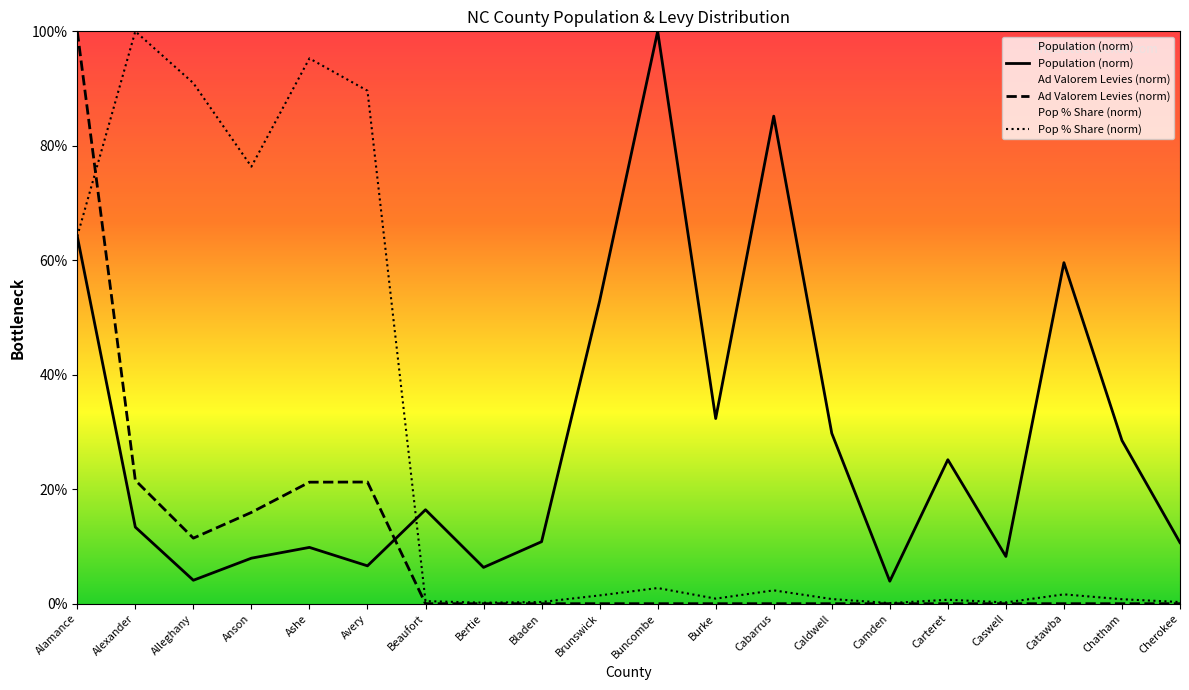

Which series has the largest total across all categories?

Population (norm)